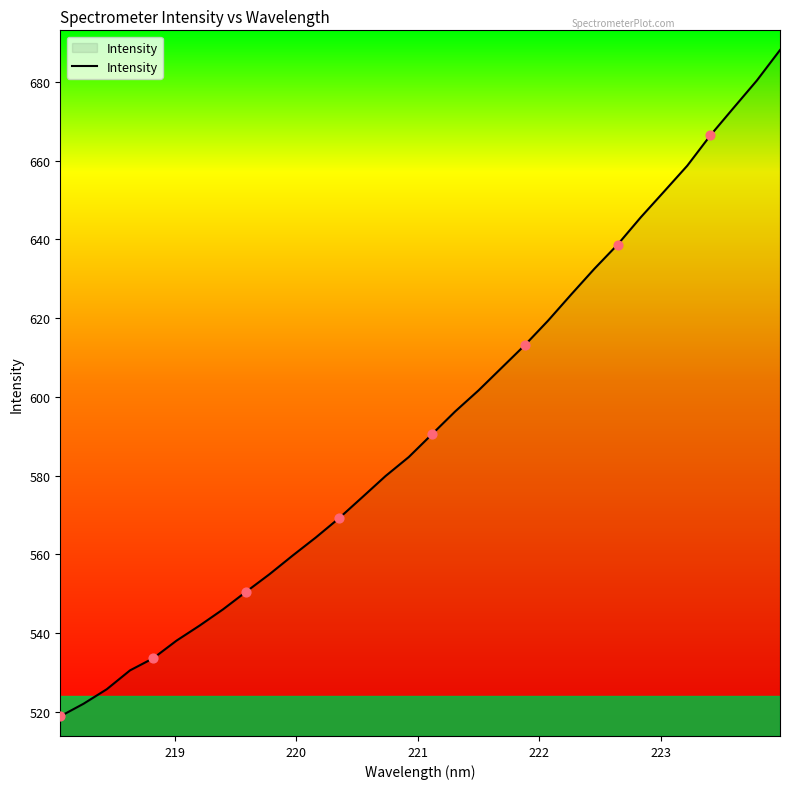

What is the greatest value displayed?

688.0